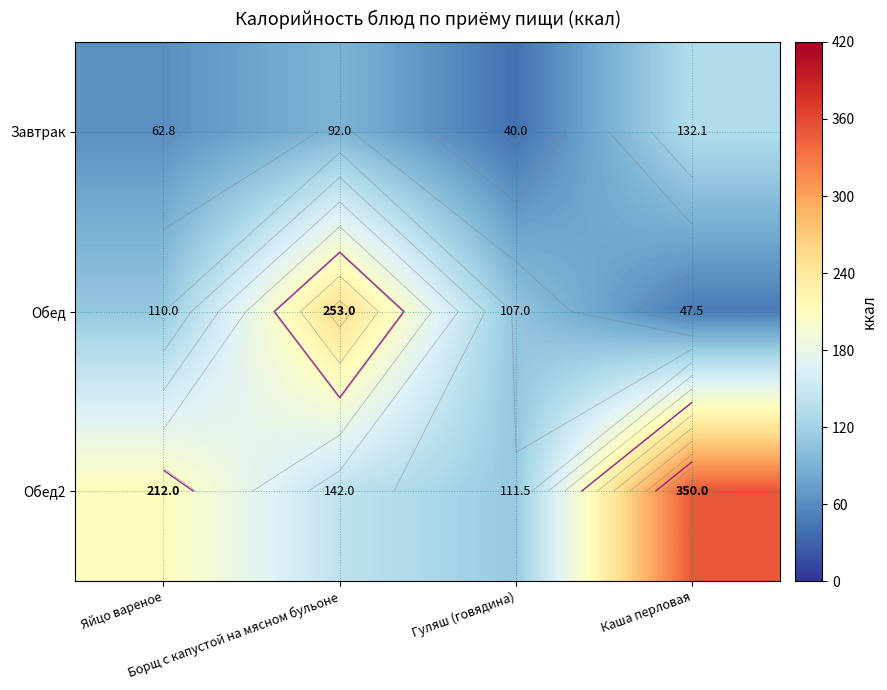

True or false: Завтрак has a value of 136.1 at Борщ с капустой на мясном бульоне.

False